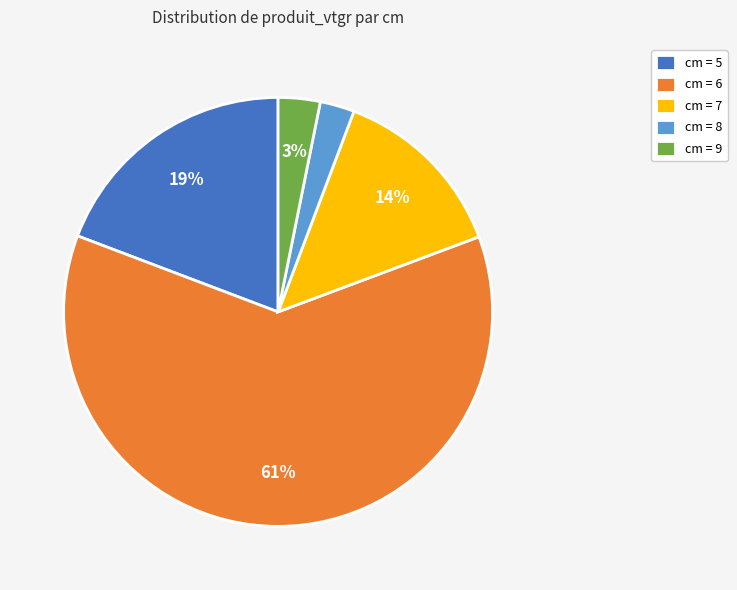

Does cm = 6 account for over 50% of the chart?

Yes